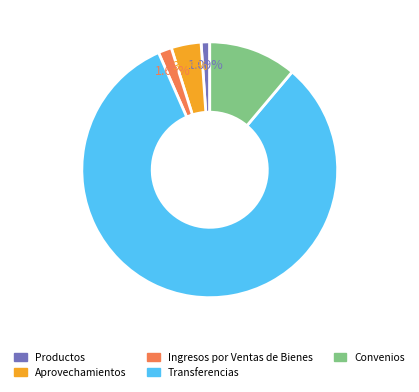

The Convenios slice represents 11% of the pie. True or false?

True